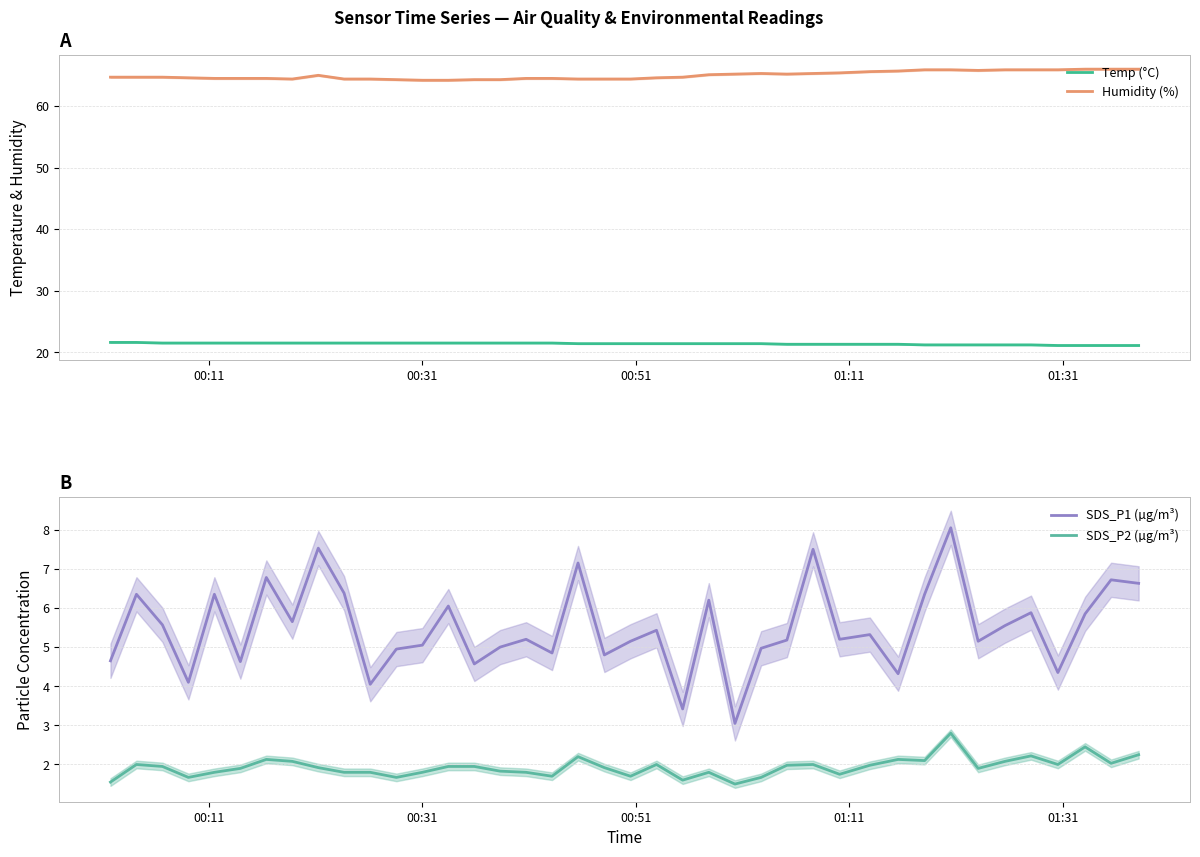

True or false: Temp (°C) and Humidity (%) cross at least once.

False